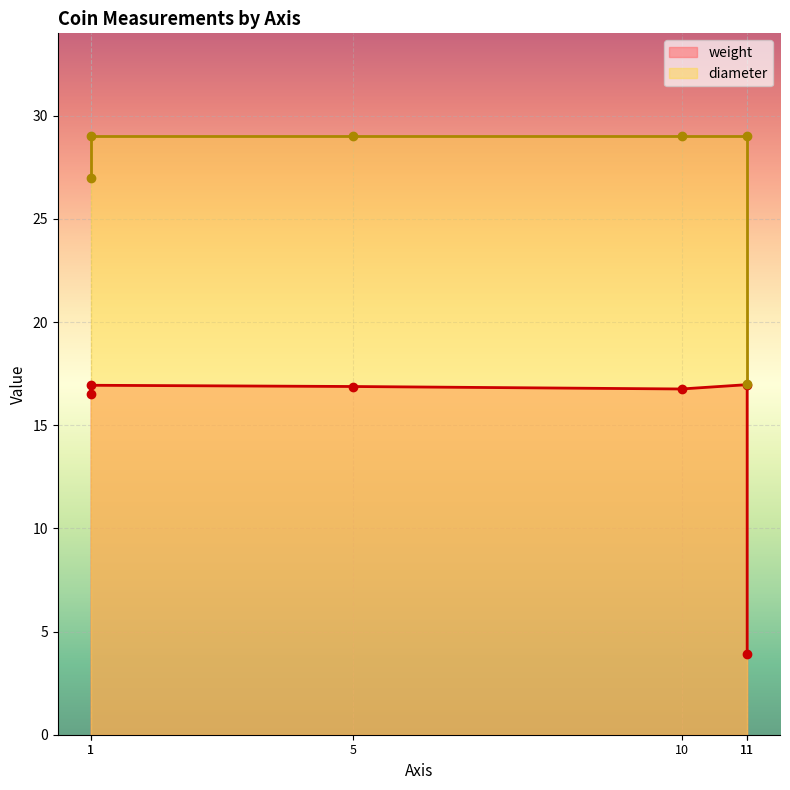

Reading left to right, list all the values displayed in this chart.

weight_line: 1=16.5	1=16.9	5=16.9	10=16.8	11=17.0	11=3.9
diameter_line: 1=27.0	1=29.0	5=29.0	10=29.0	11=29.0	11=17.0